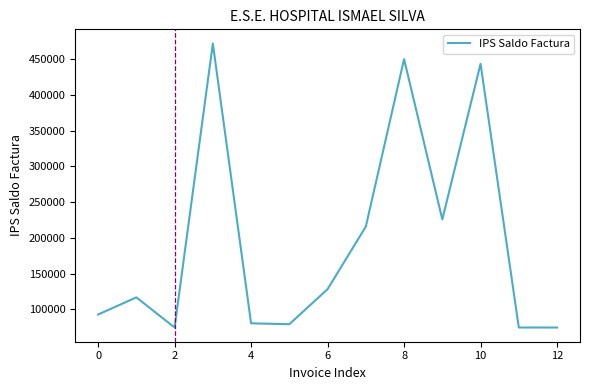

What is the difference between the maximum and minimum values?

397688